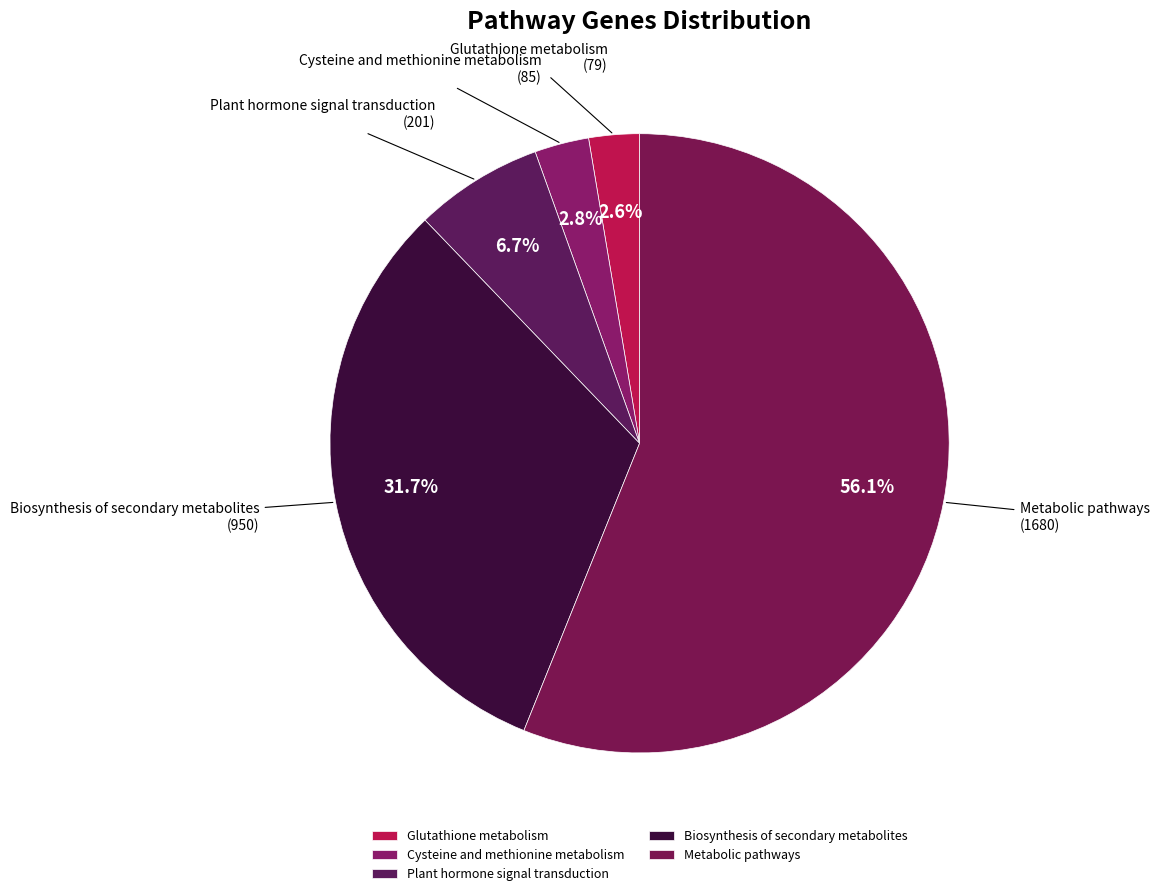

To the nearest percent, what is the difference between the Biosynthesis of secondary metabolites and Plant hormone signal transduction slice percentages?

25%